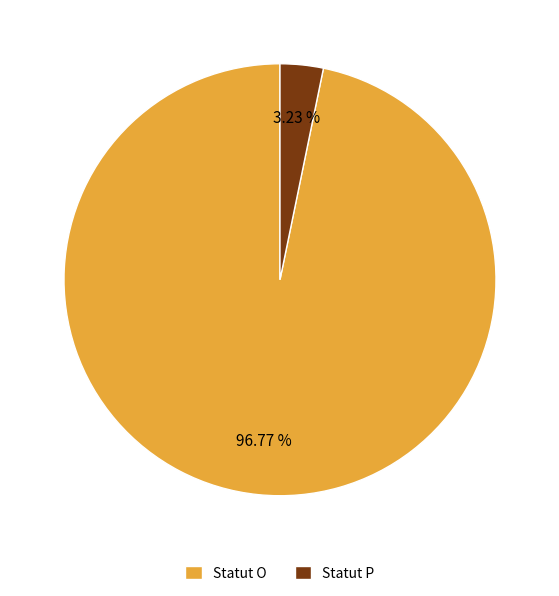

Combined, do Statut O and Statut P account for over 50%?

Yes